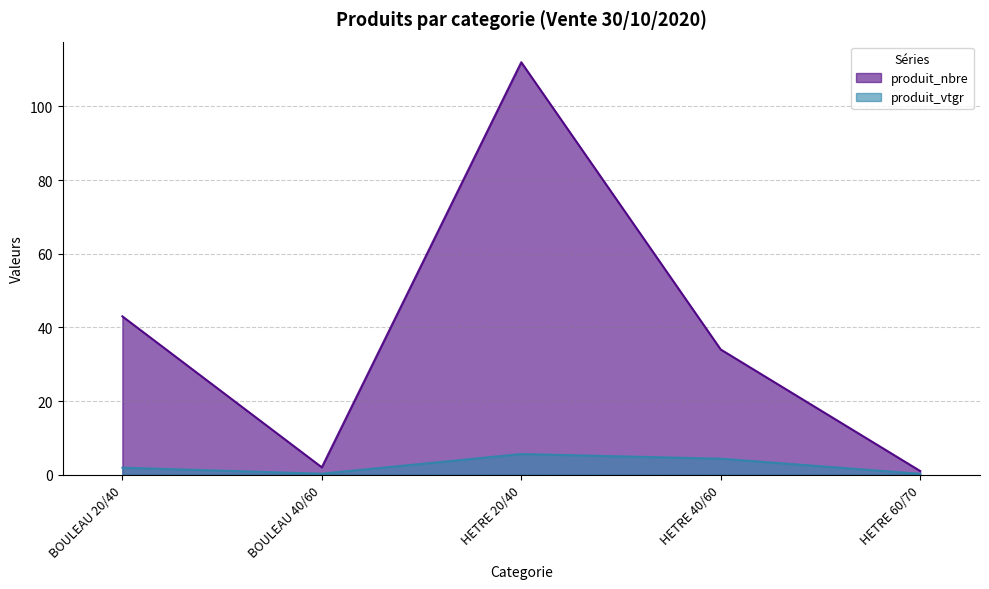

Between HETRE 40/60 and BOULEAU 20/40, which is larger?

BOULEAU 20/40